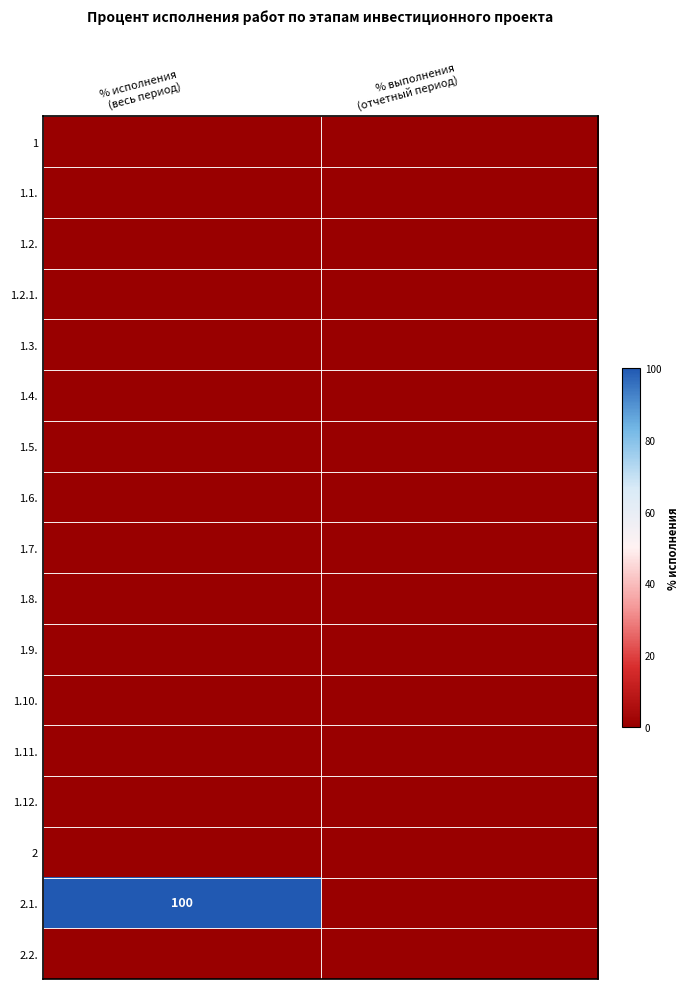

Rank the categories by 1.3. value from lowest to highest.

% исполнения (весь период), % выполнения (отчетный период)